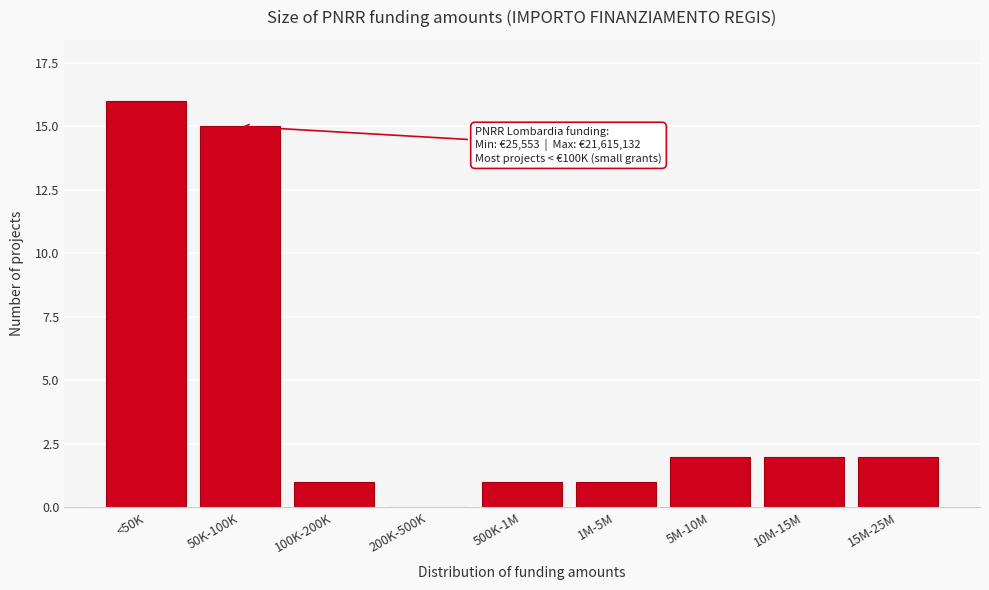

Reading right to left, transcribe all the data shown in this chart.

15M-25M=2	10M-15M=2	5M-10M=2	1M-5M=1	500K-1M=1	200K-500K=0	100K-200K=1	50K-100K=15	<50K=16